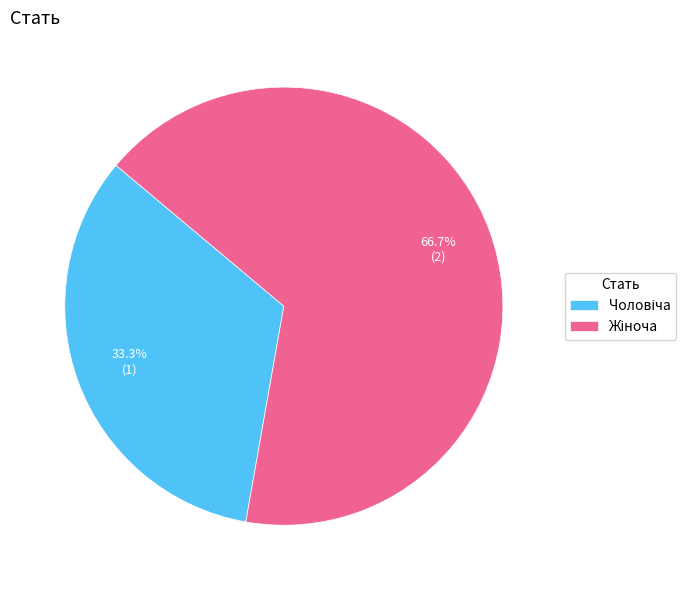

Does any single category account for the majority?

Yes